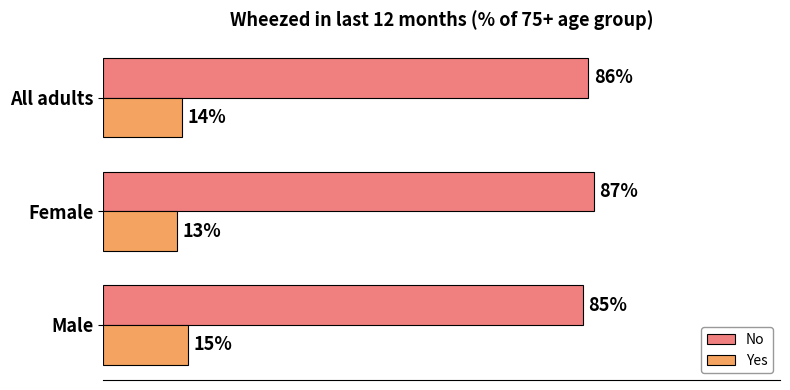

List the labels in order of No value, smallest first.

Male, All adults, Female